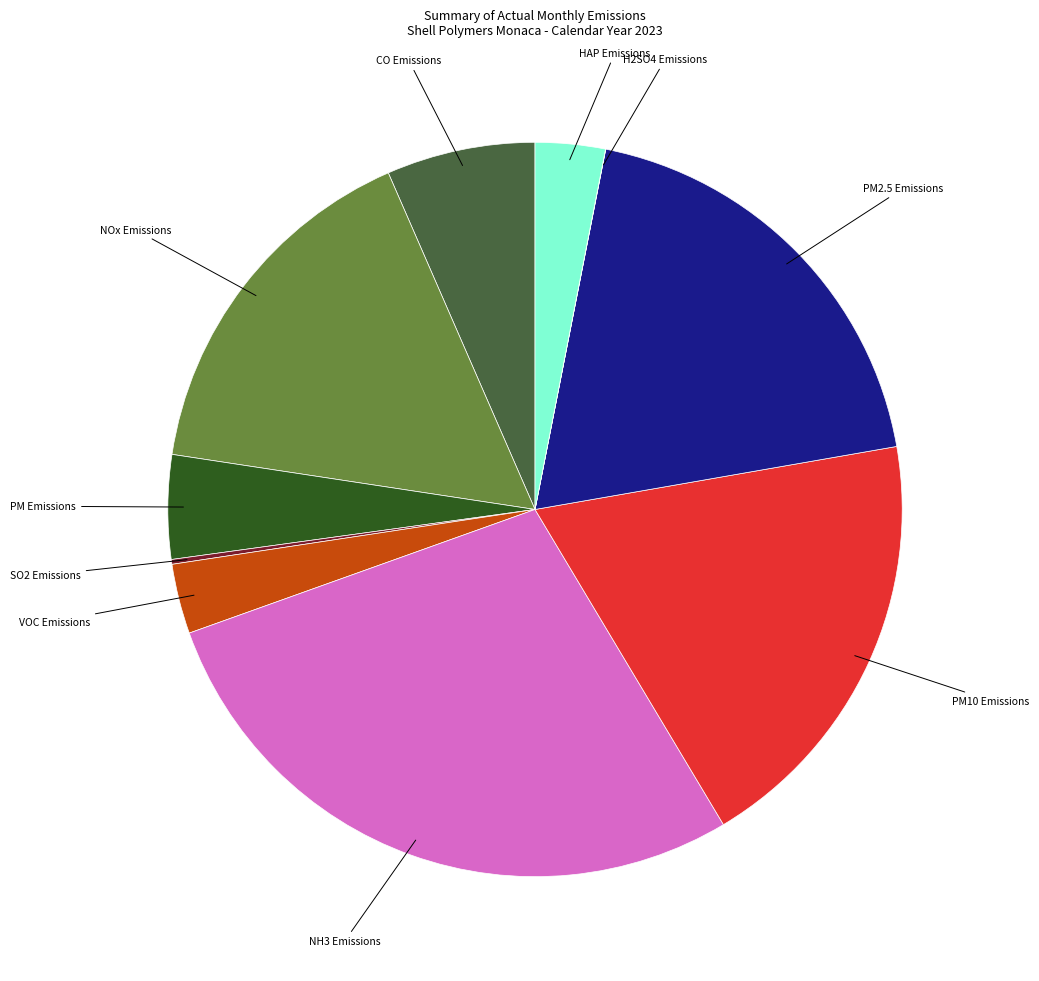

Is the sum of NH3 Emissions and NOx Emissions greater than half?

No